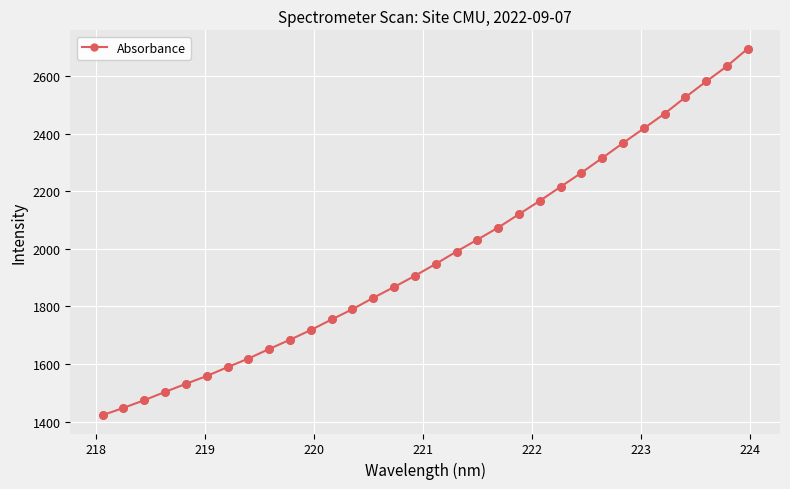

What is the maximum value shown in the chart?

2695.6